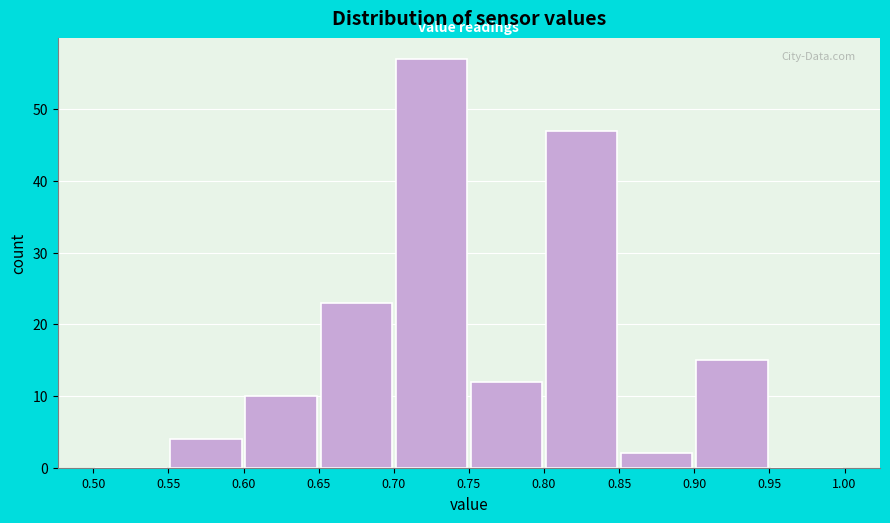

Which range on the x-axis has the tallest bar?

0.70 to 0.75